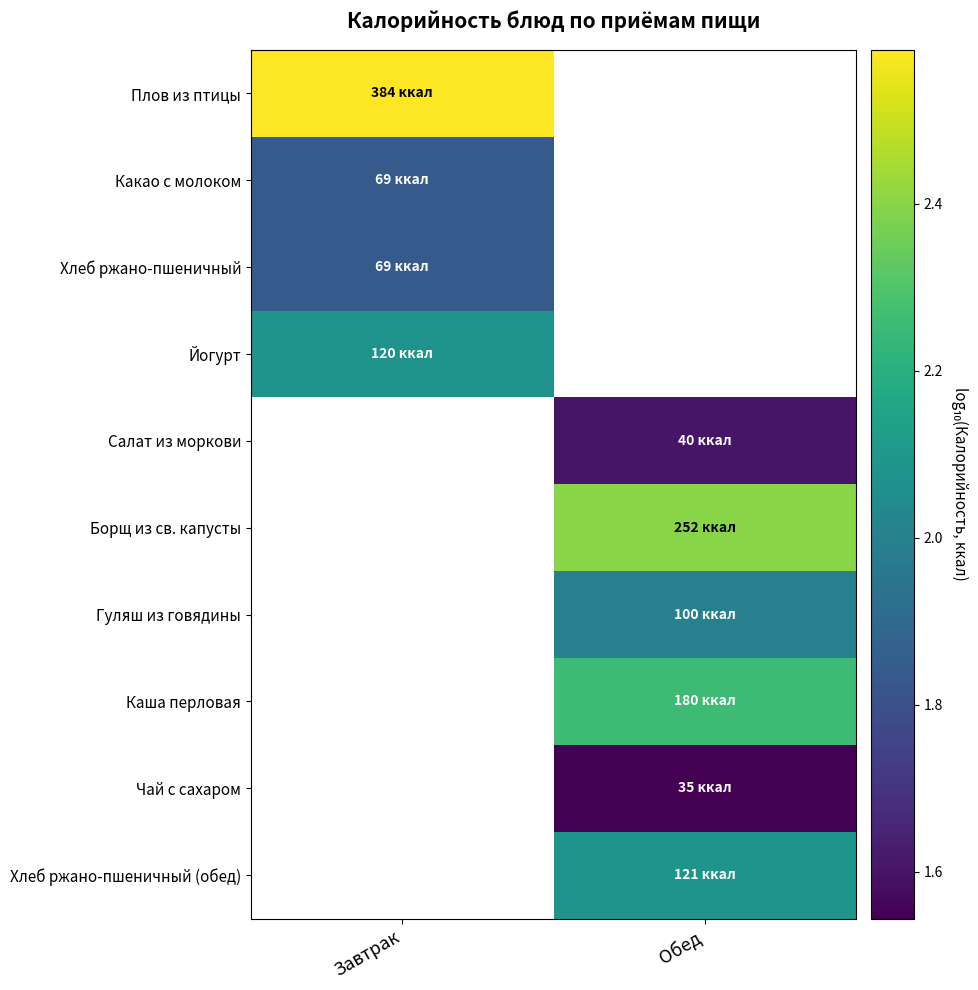

List the labels in order of Гуляш из говядины value, largest first.

Завтрак, Обед